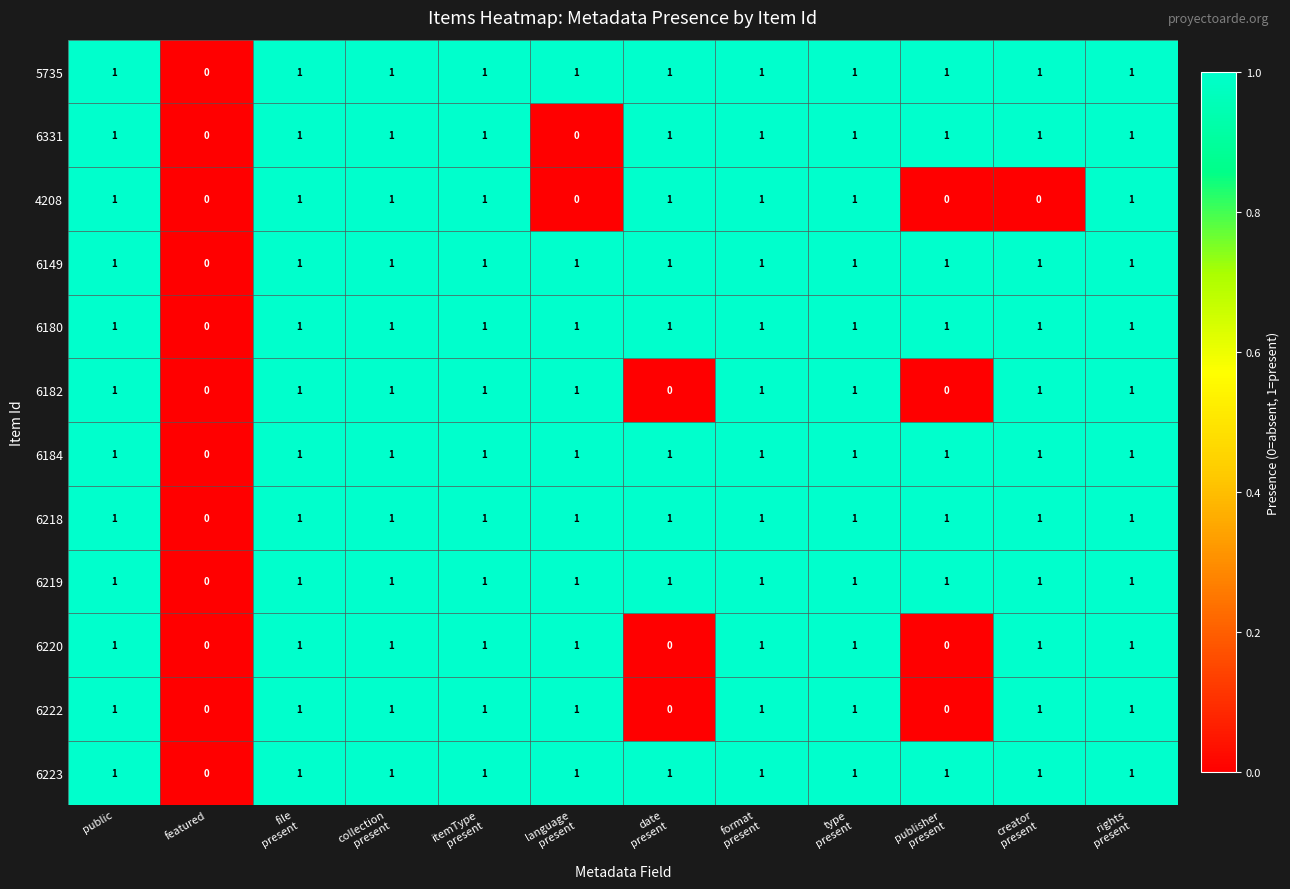

What is the sum of all 6182 values?

9